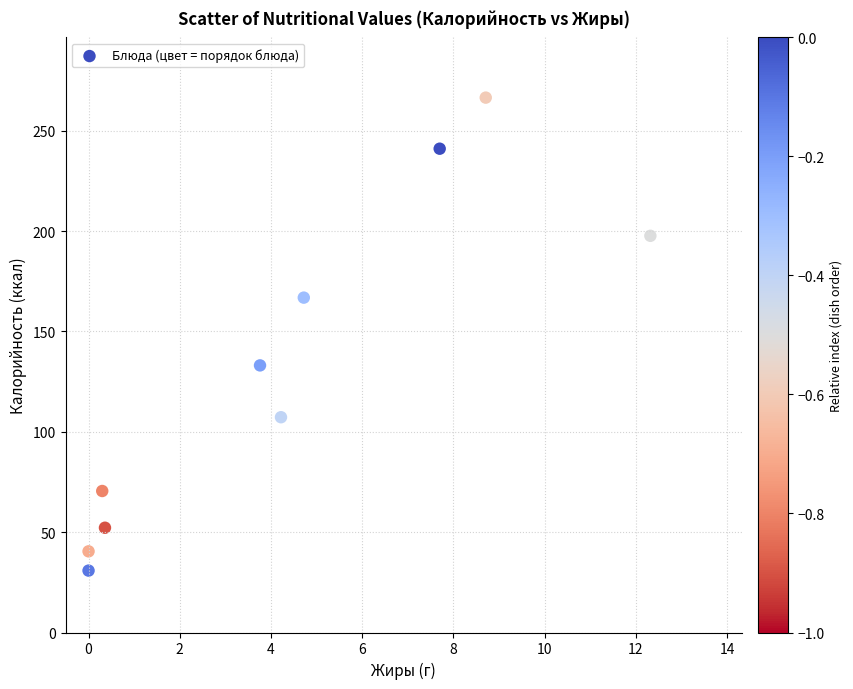

What is the range of X values (max minus min)?

12.3